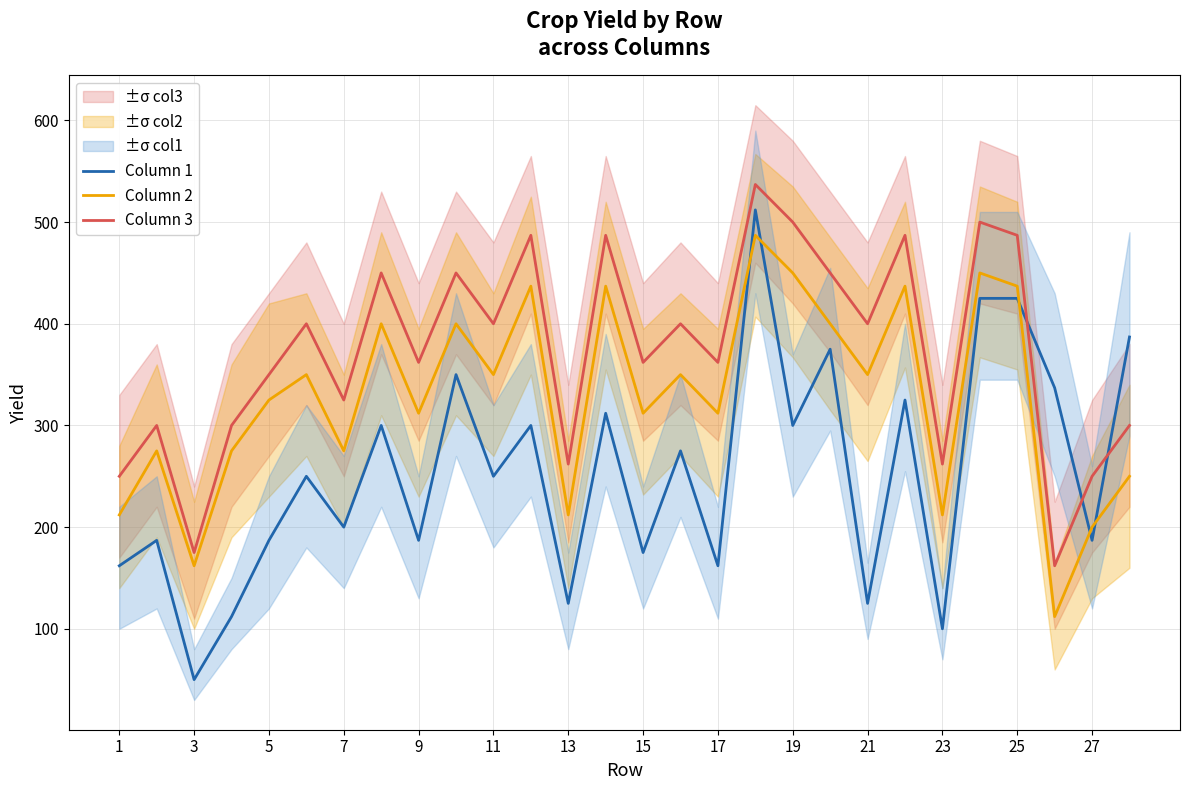

True or false: Column 1 and Column 3 cross at least once.

True